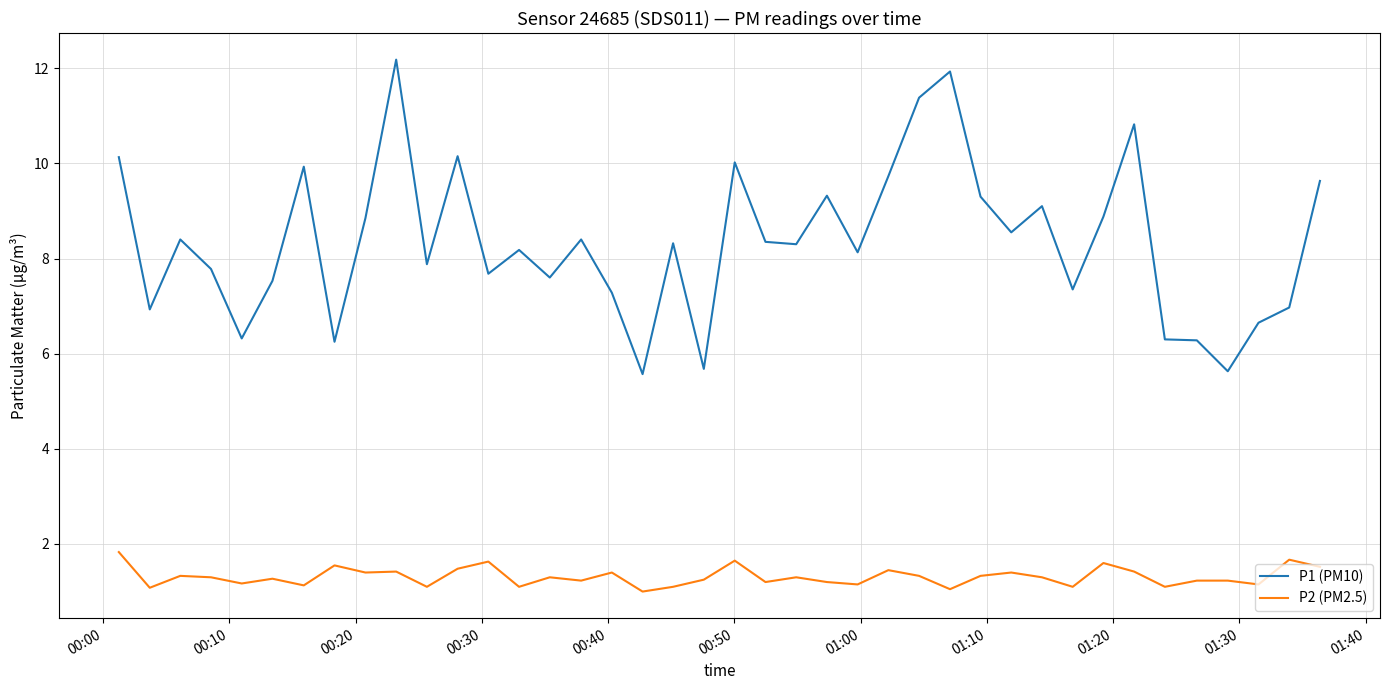

Which series has the largest total across all categories?

P1 (PM10)